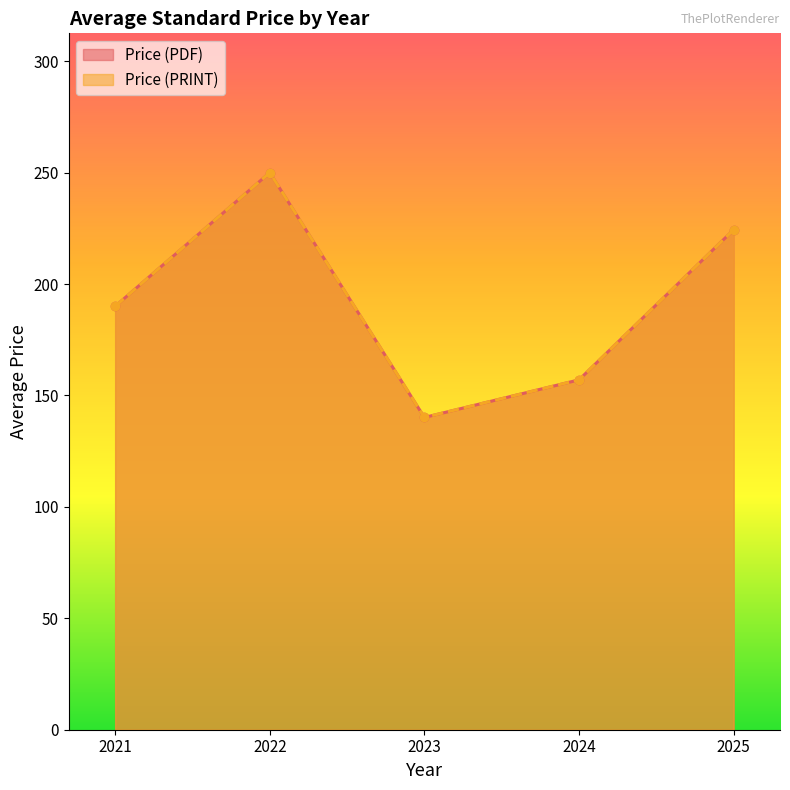

Rank the series at 2025 from highest to lowest value.

Price (PDF), Price (PRINT)